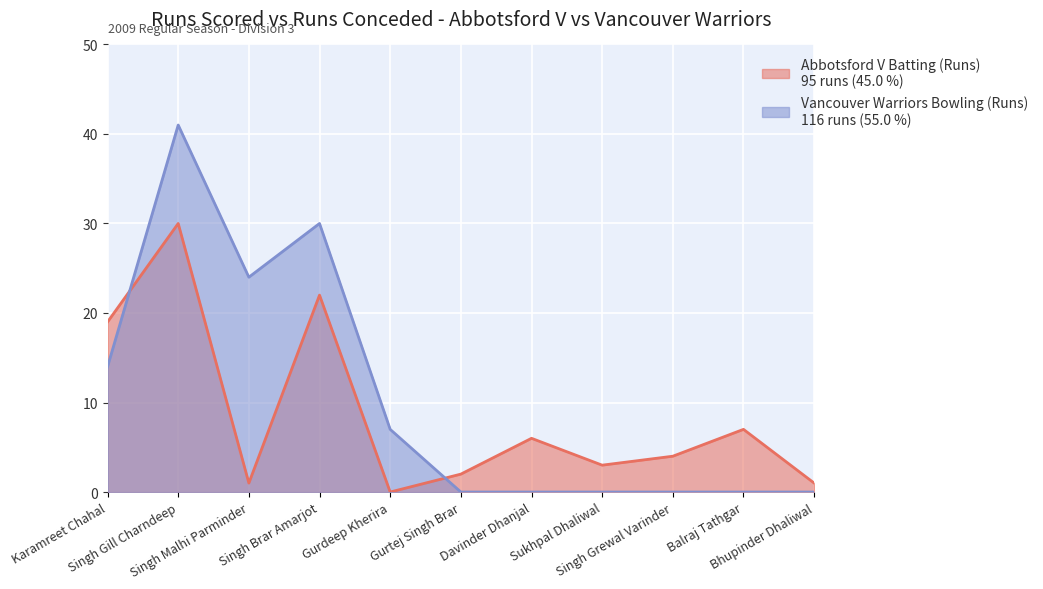

Which series has the widest spread of values?

Vancouver Warriors Bowling (Runs)